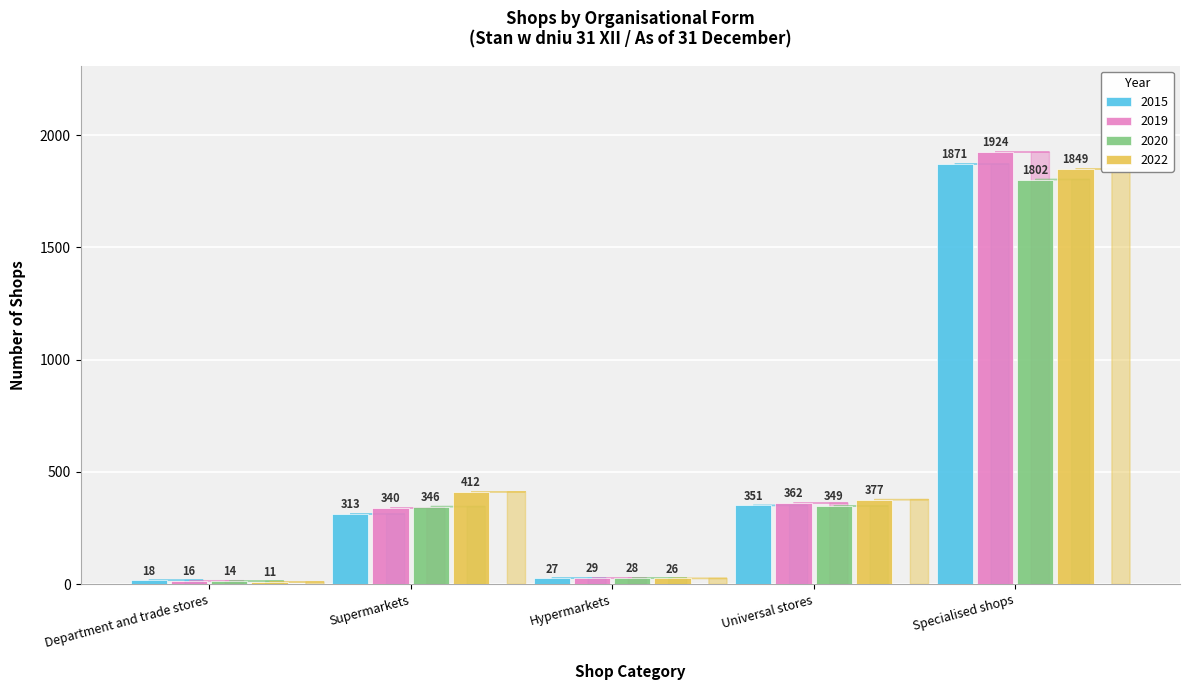

What is the value of the 2019 bar at the 4th from the left?

362